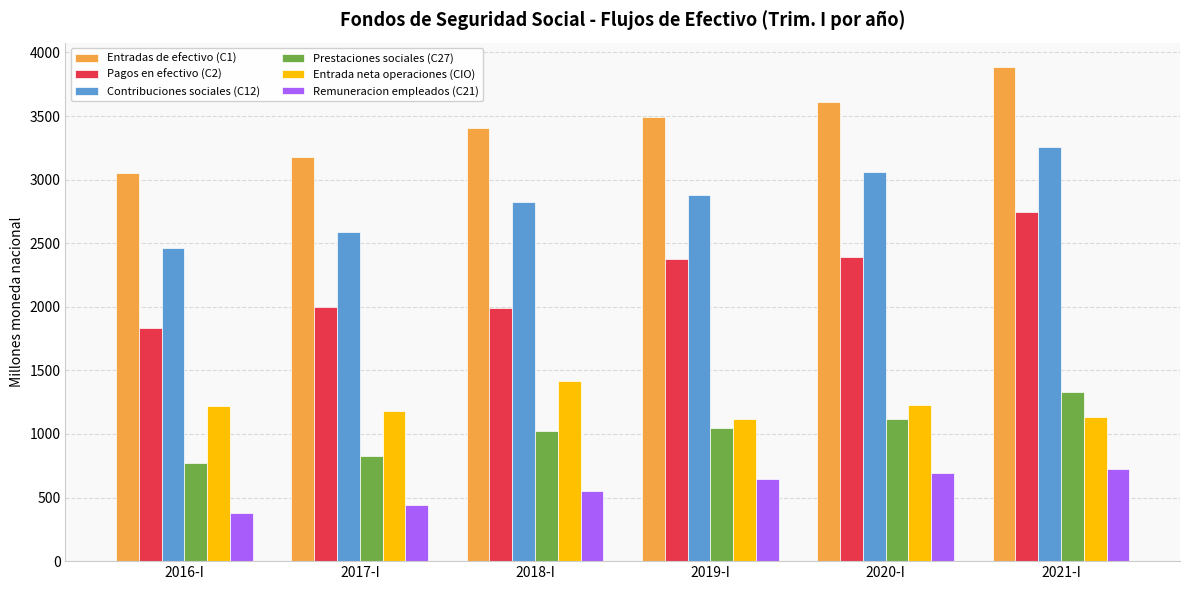

Does the chart contain any negative values?

No